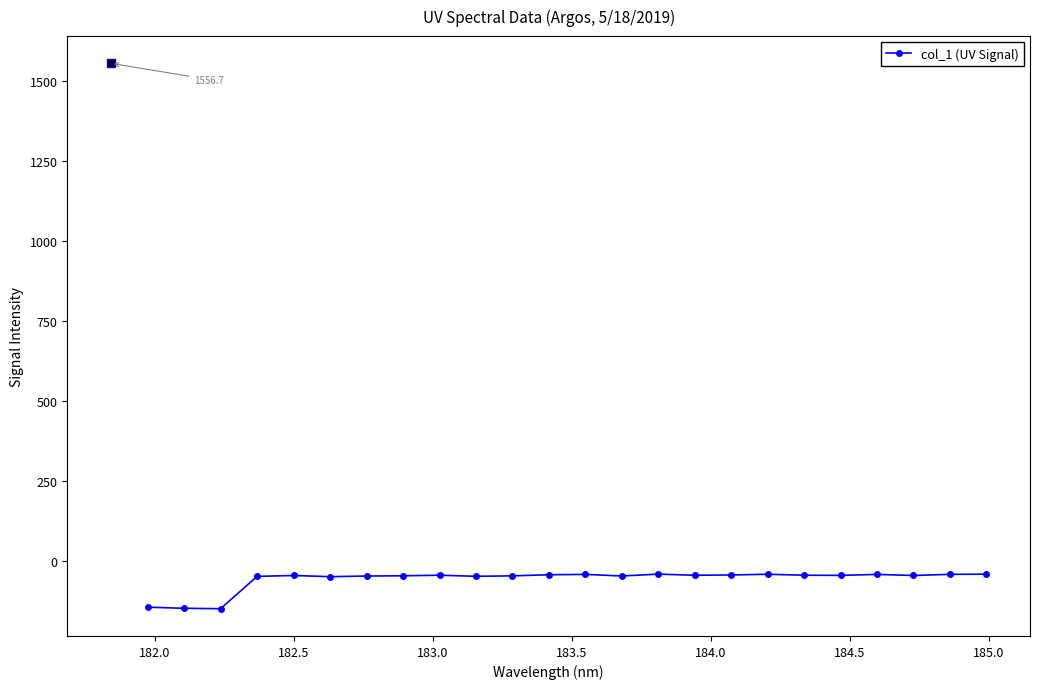

True or false: there are more than 0 points higher than both neighbors.

True